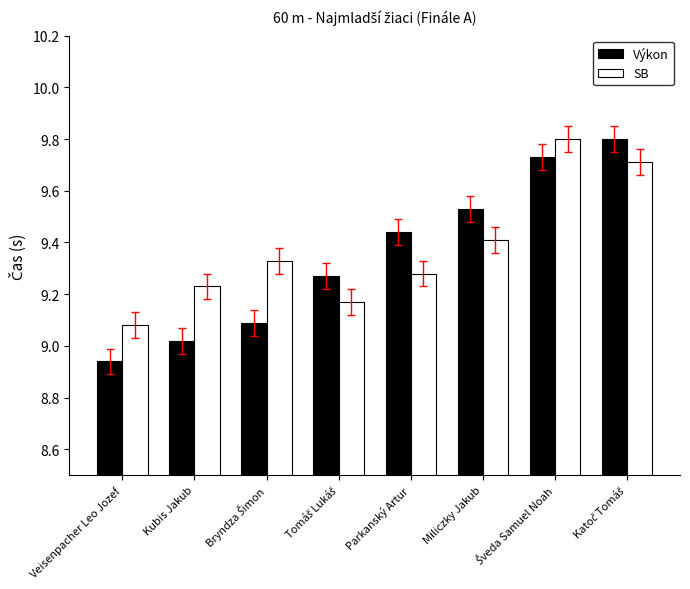

At which label does Výkon first exceed 9?

Kubis Jakub